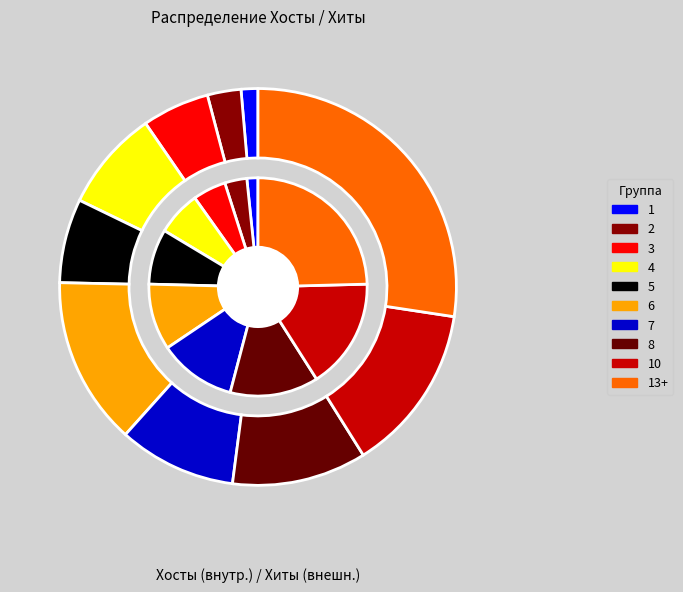

To the nearest percent, what portion does 6 represent?

10%